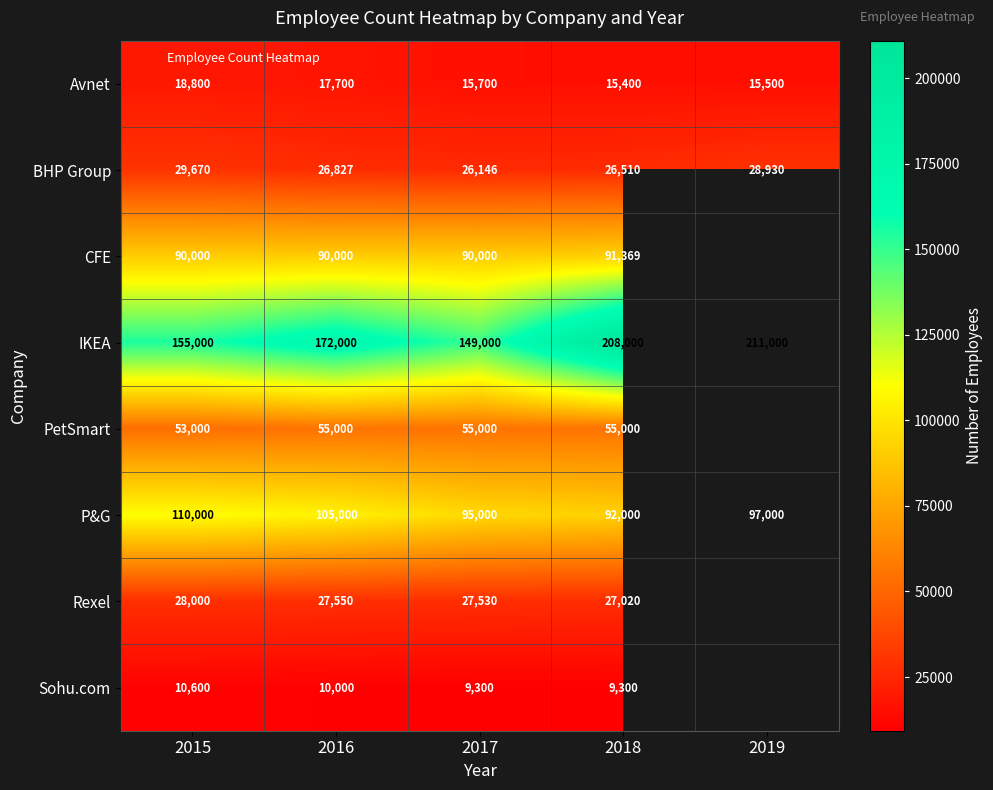

At which label does Avnet reach its peak?

2015